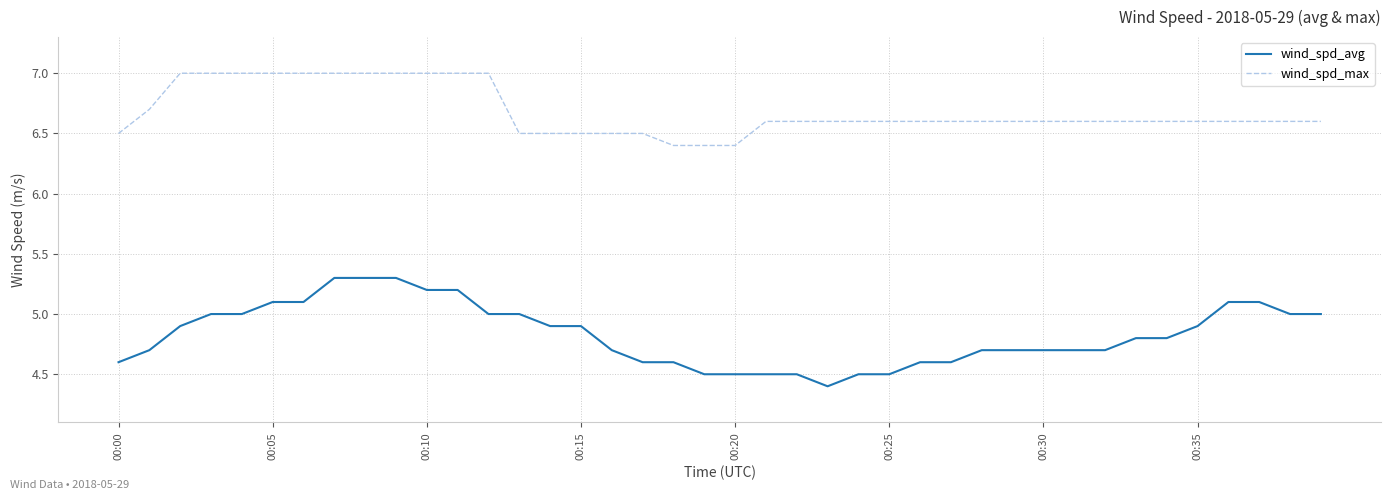

Which series has the largest range (max minus min)?

wind_spd_avg